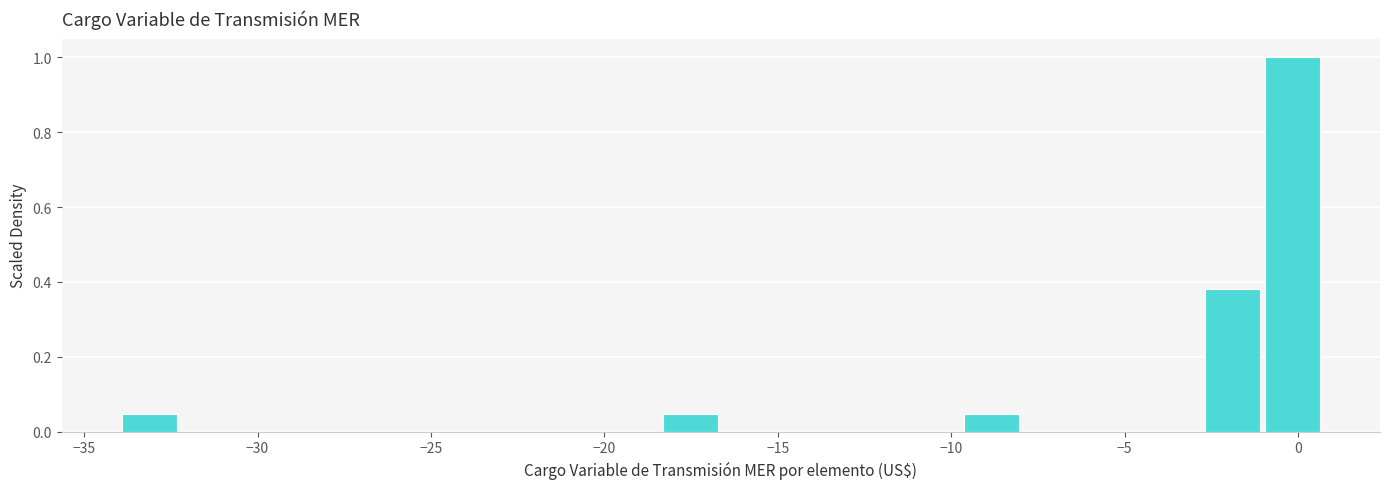

Around what value on the x-axis is the tallest bar? Give the approximate position of its centre, as read against the axis.

0.0